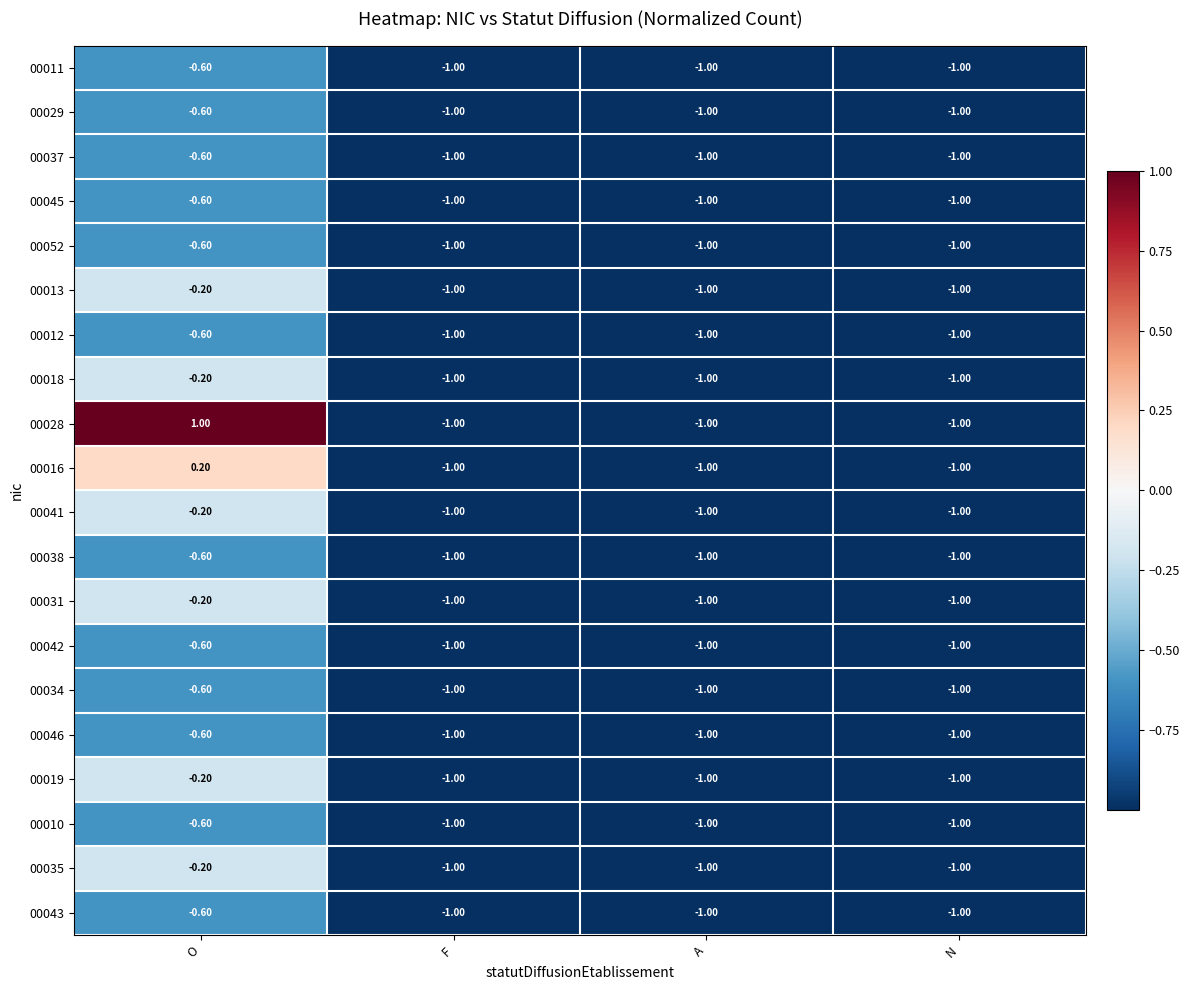

At which label is 00043 closest to 0?

O